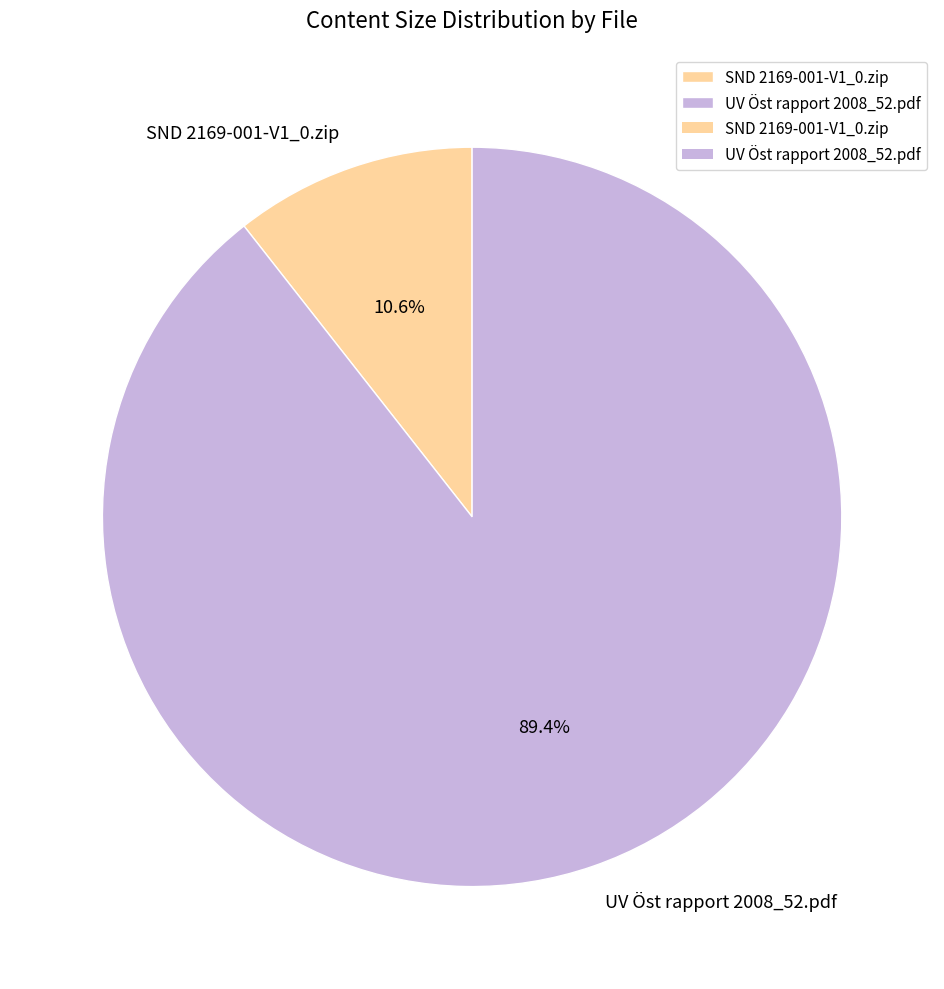

To the nearest percent, what portion does UV Öst rapport 2008_52.pdf represent?

89%